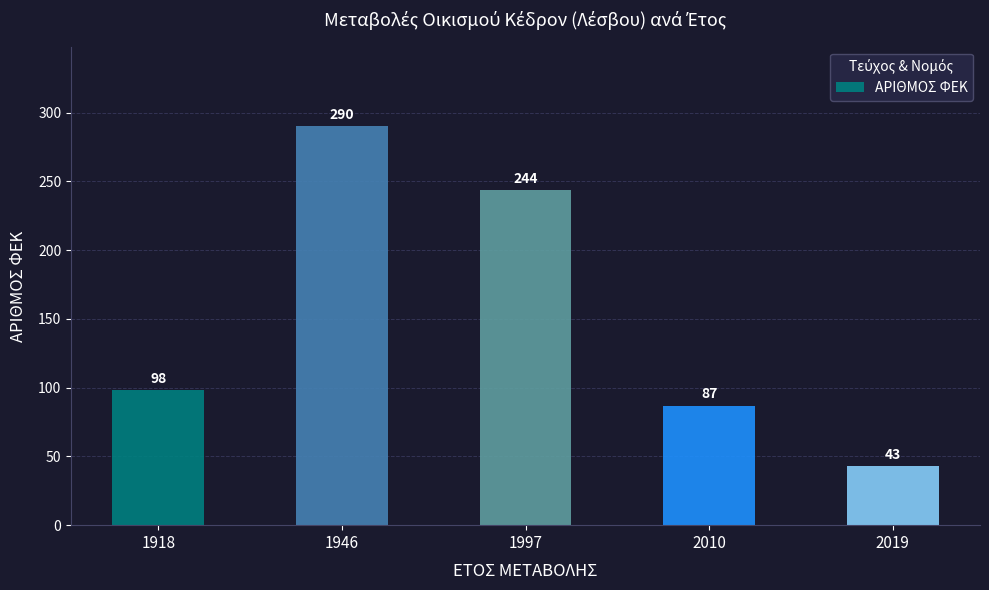

At which category does the chart reach its peak across all series?

1946